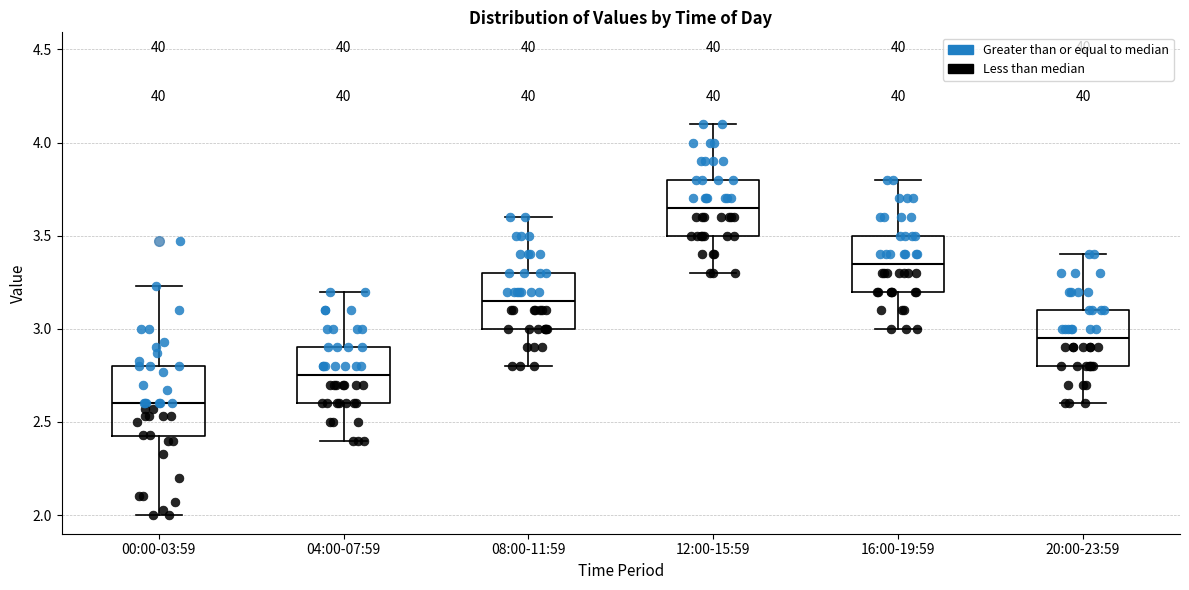

Reading left to right, transcribe this box plot: for each box, give where its median line is, the range the box spans, and where its two whiskers end, as read against the y-axis. The values are not printed on the chart, so give them approximately, as read against the axis.

00:00-03:59: median 2.60, box 2.40 to 2.80, whiskers 2.00 to 3.25
04:00-07:59: median 2.75, box 2.60 to 2.90, whiskers 2.40 to 3.20
08:00-11:59: median 3.15, box 3.00 to 3.30, whiskers 2.80 to 3.60
12:00-15:59: median 3.65, box 3.50 to 3.80, whiskers 3.30 to 4.10
16:00-19:59: median 3.35, box 3.20 to 3.50, whiskers 3.00 to 3.80
20:00-23:59: median 2.95, box 2.80 to 3.10, whiskers 2.60 to 3.40